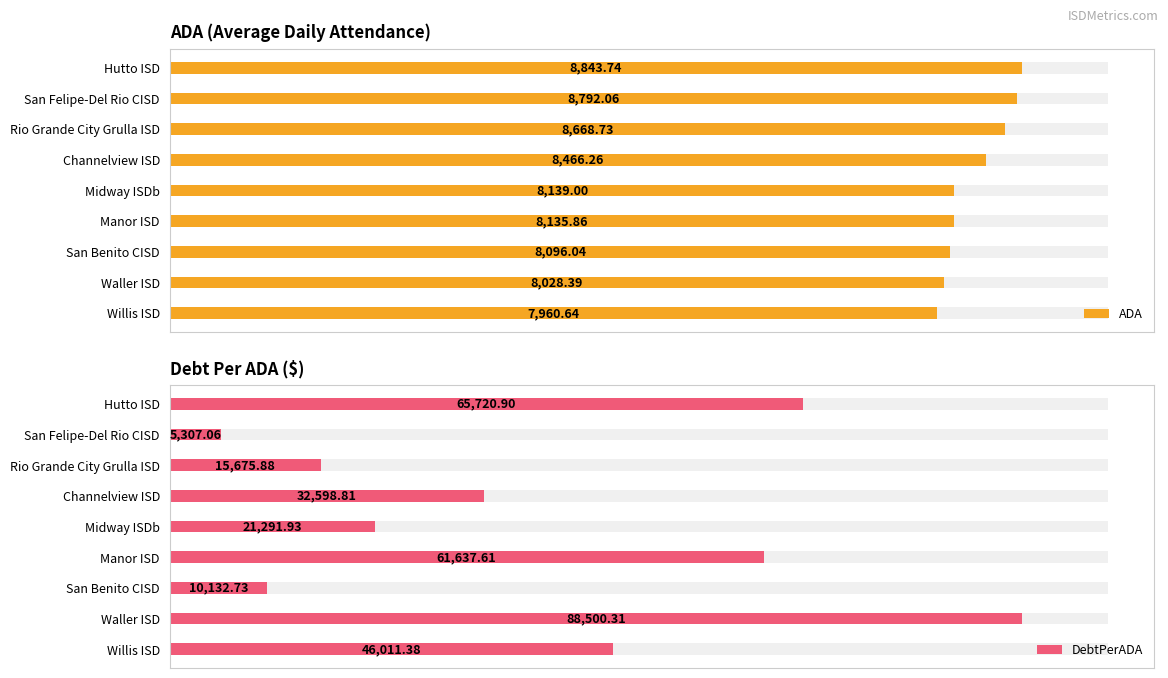

Does the chart contain any negative values?

No